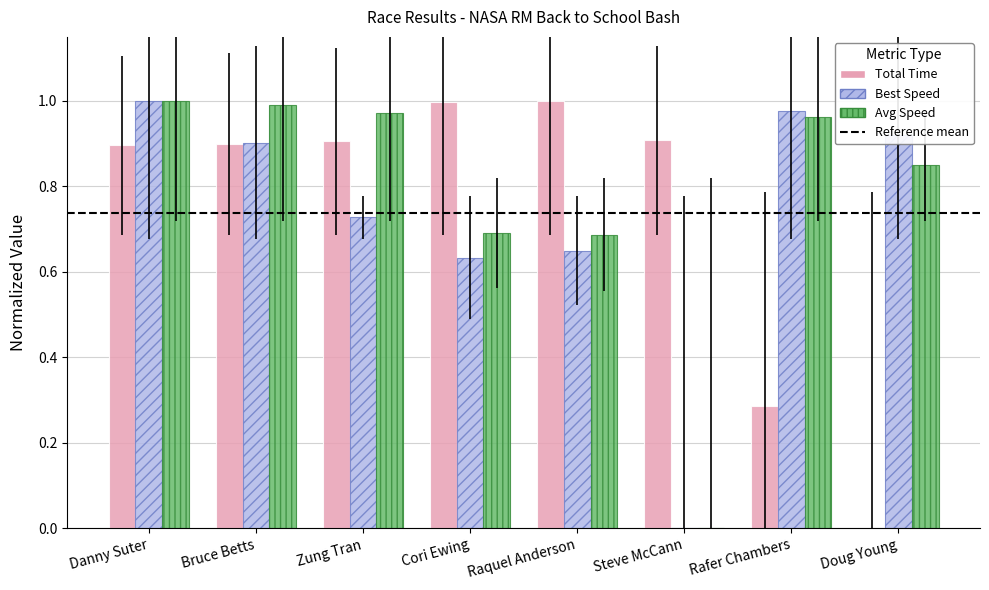

Which series changed the most between Cori Ewing and Steve McCann?

Avg Speed